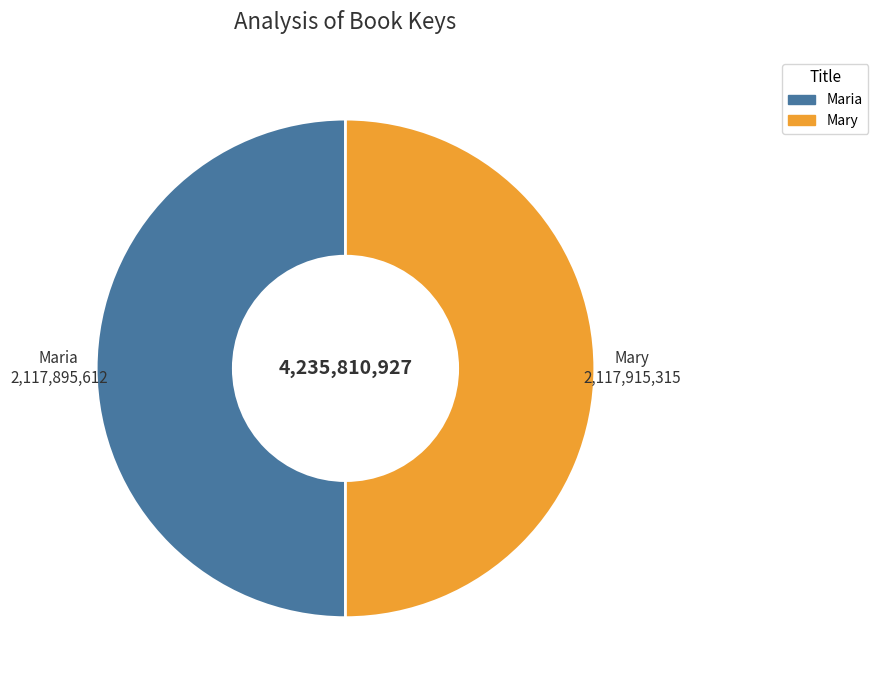

True or false: Maria accounts for 36% of the total.

False